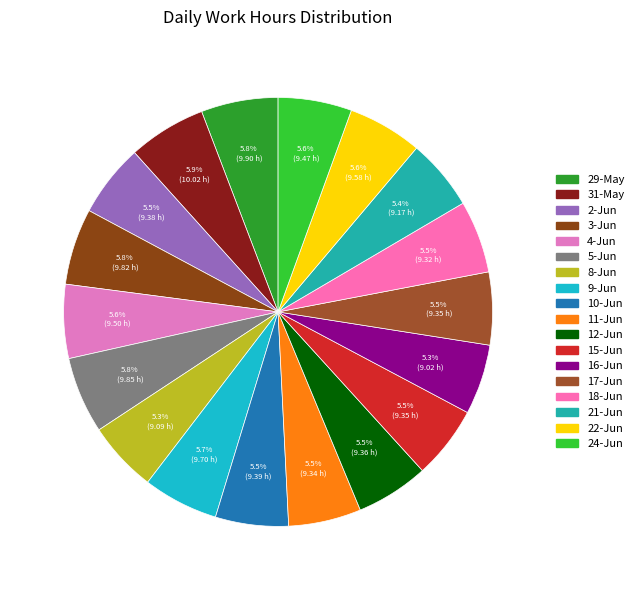

What is the change in value from 12-Jun to 16-Jun?

-0.3